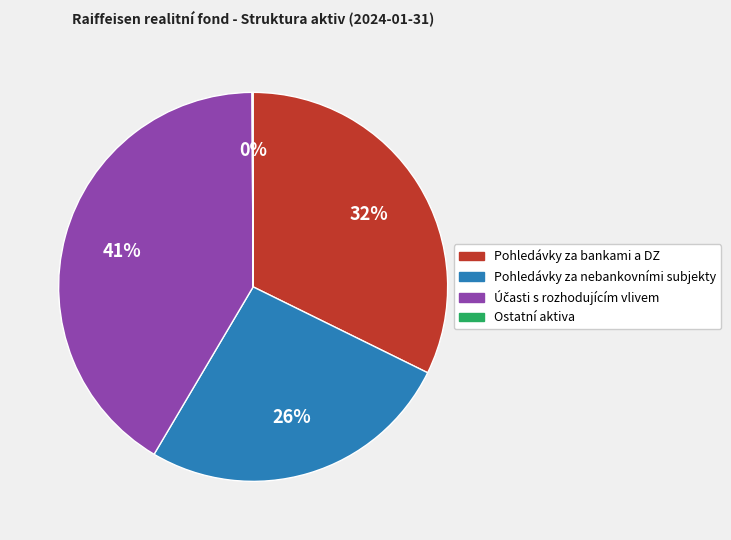

Is there any slice that represents more than half of the pie?

No